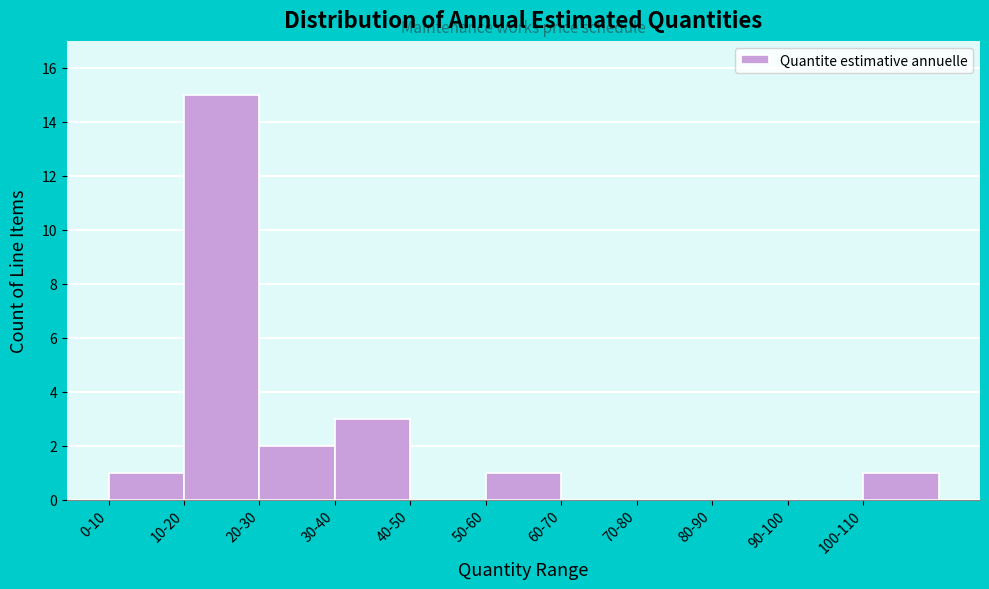

Reading left to right, what are all the values shown in this chart?

0-10=1	10-20=15	20-30=2	30-40=3	40-50=0	50-60=1	60-70=0	70-80=0	80-90=0	90-100=0	100-110=1